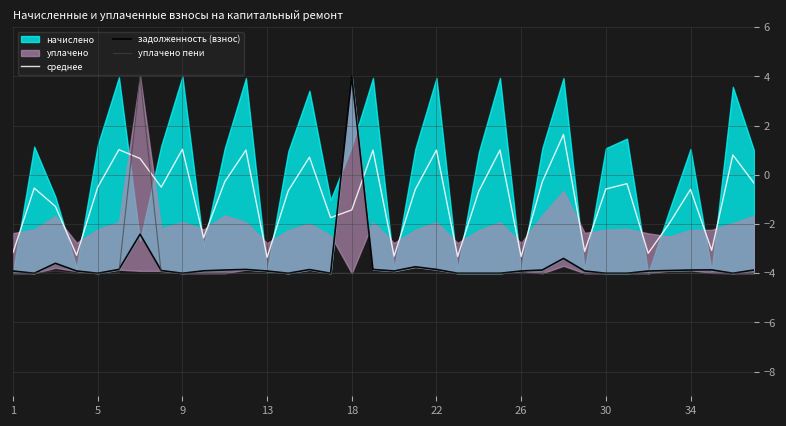

After their last crossing, which series has the higher values: задолженность (взнос) or уплачено пени?

задолженность (взнос)